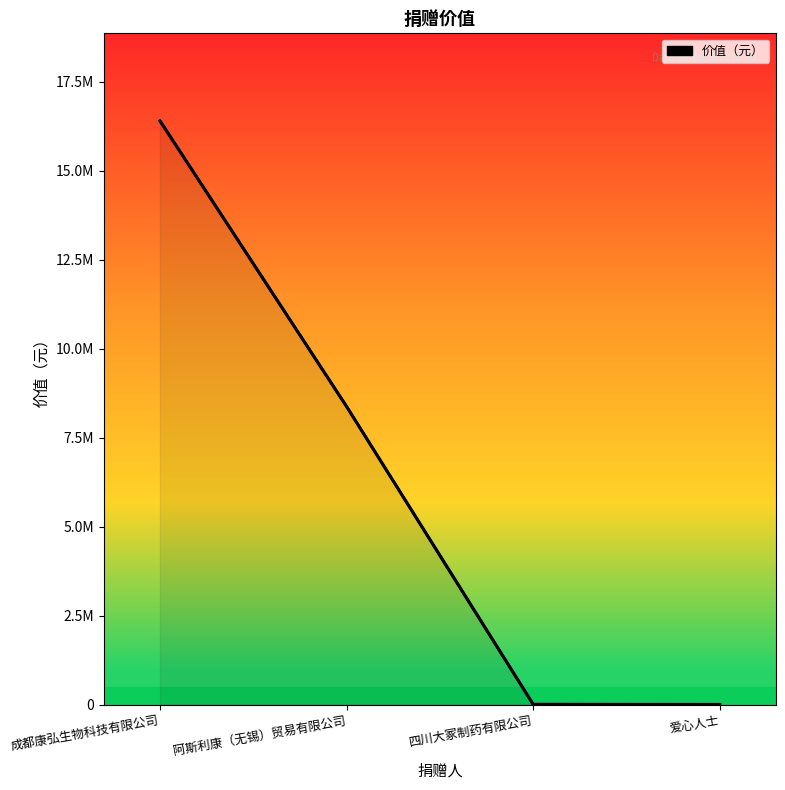

True or false: the data has more than 0 interior local peaks.

False